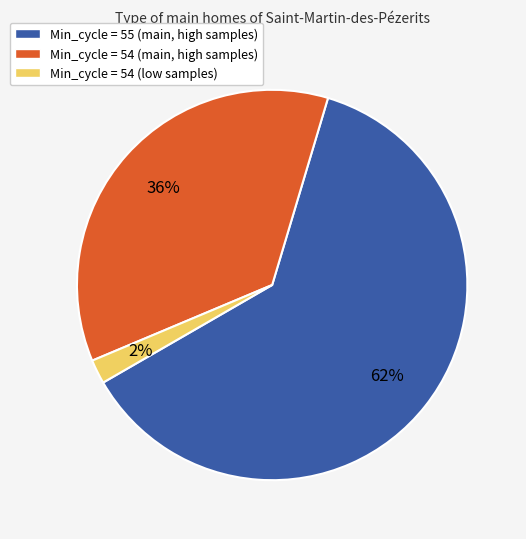

Is there any slice that represents more than half of the pie?

Yes